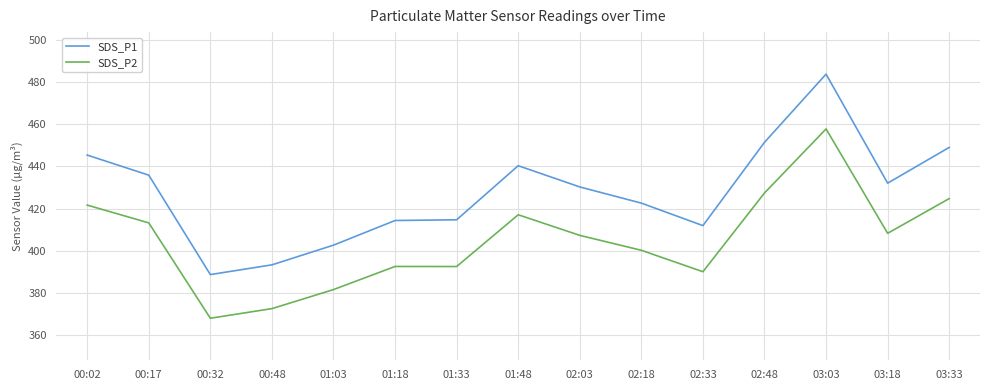

Which series has the largest range (max minus min)?

SDS_P1